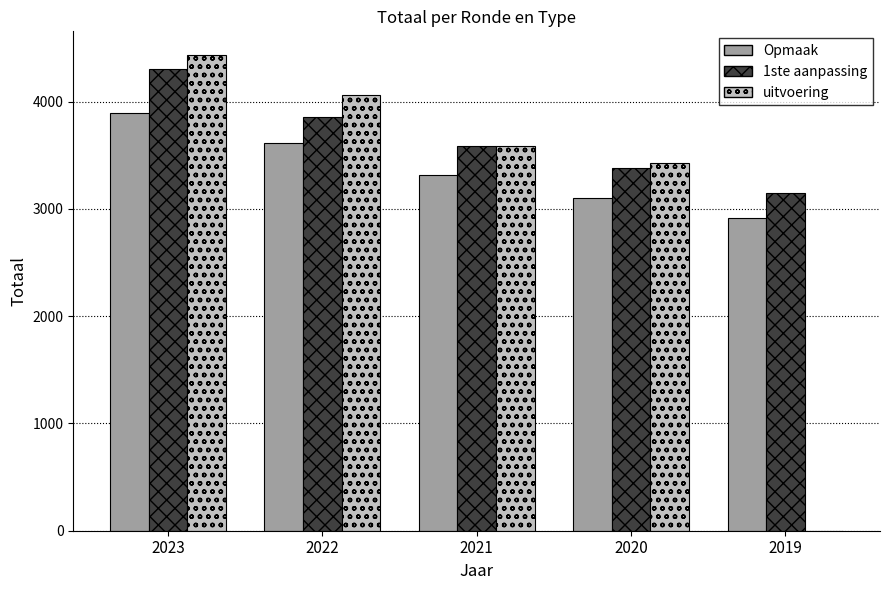

What is the sum of the Opmaak values at 2022 and 2023?

7509